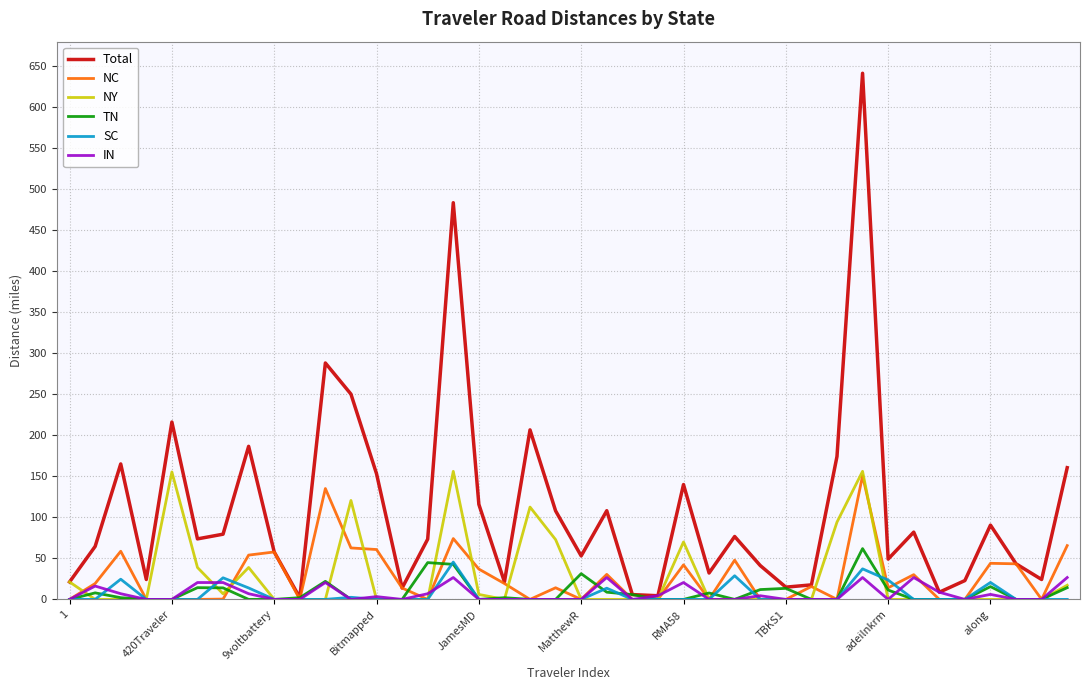

At how many categories does at least one series exceed 261?

3